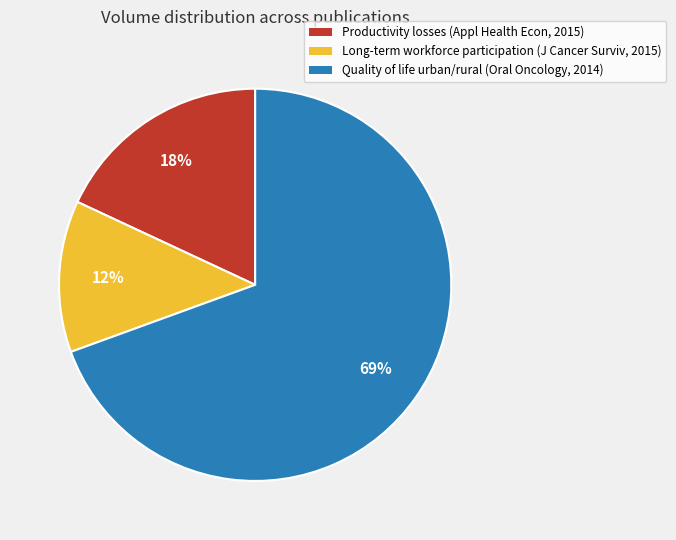

What is the largest slice in the pie chart?

Quality of life urban/rural (Oral Oncology, 2014)